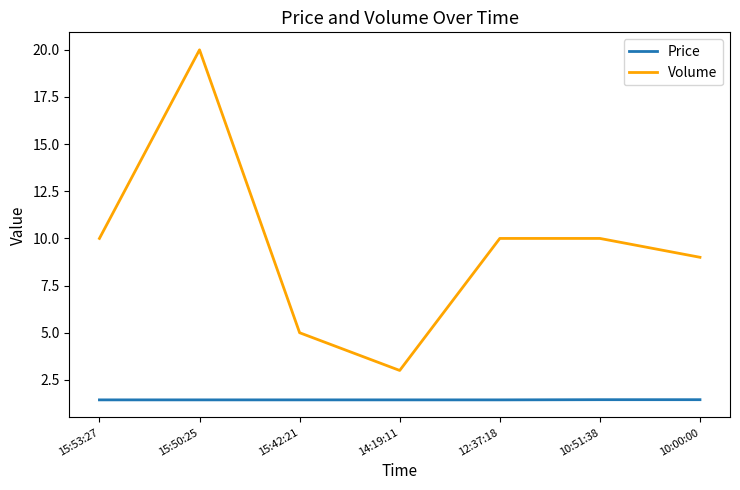

True or false: Price has a value of 0.7 at 15:50:25.

False